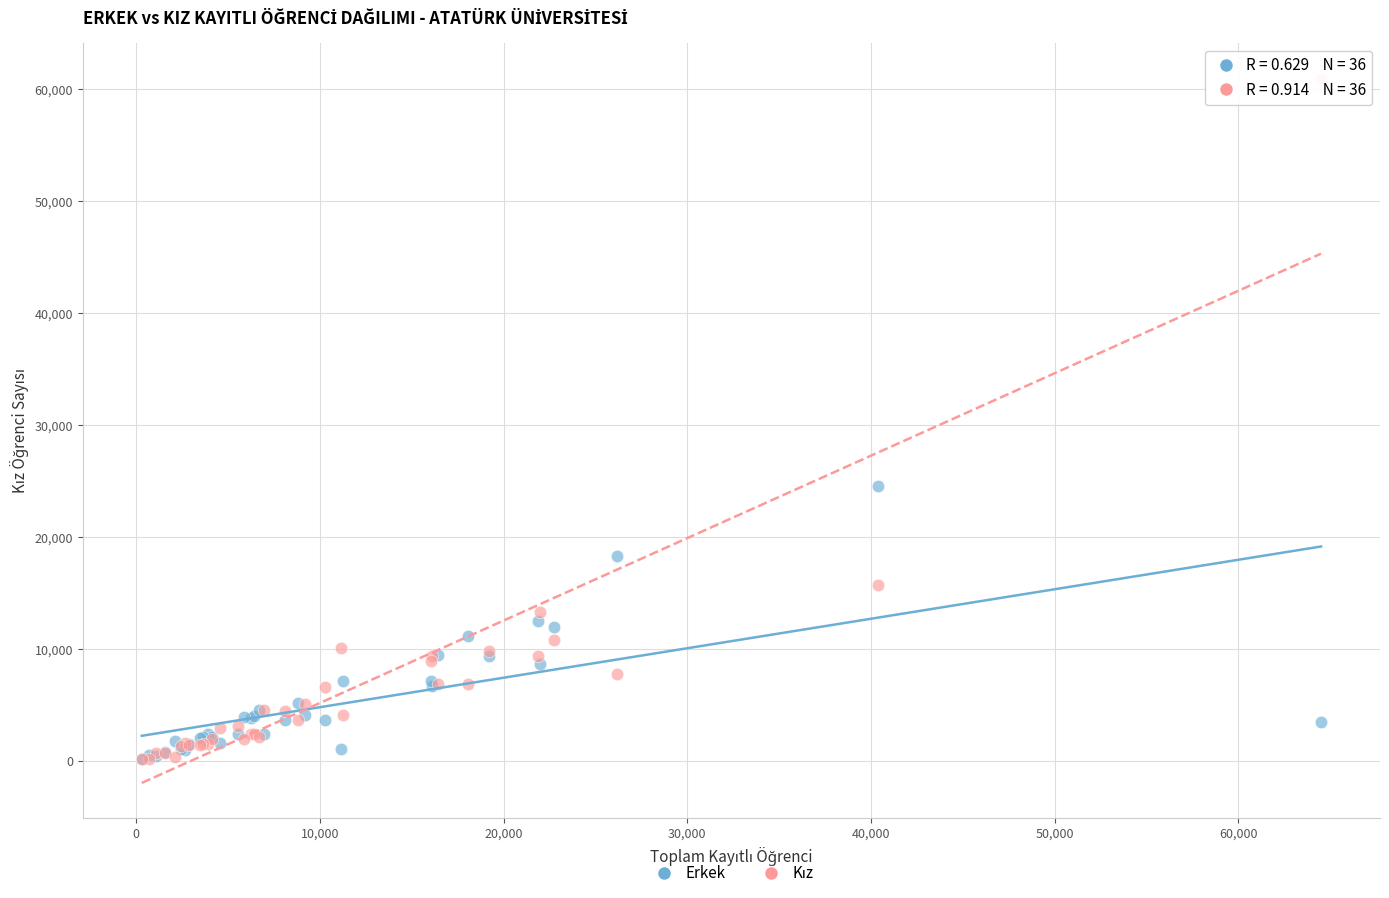

Across all series, what Y value is closest to 30562?

24607